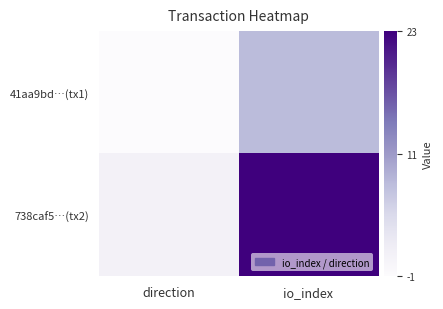

Reading left to right, what are all the values shown in this chart?

41aa9bd…(tx1): direction=-1	io_index=8
738caf5…(tx2): direction=1	io_index=23